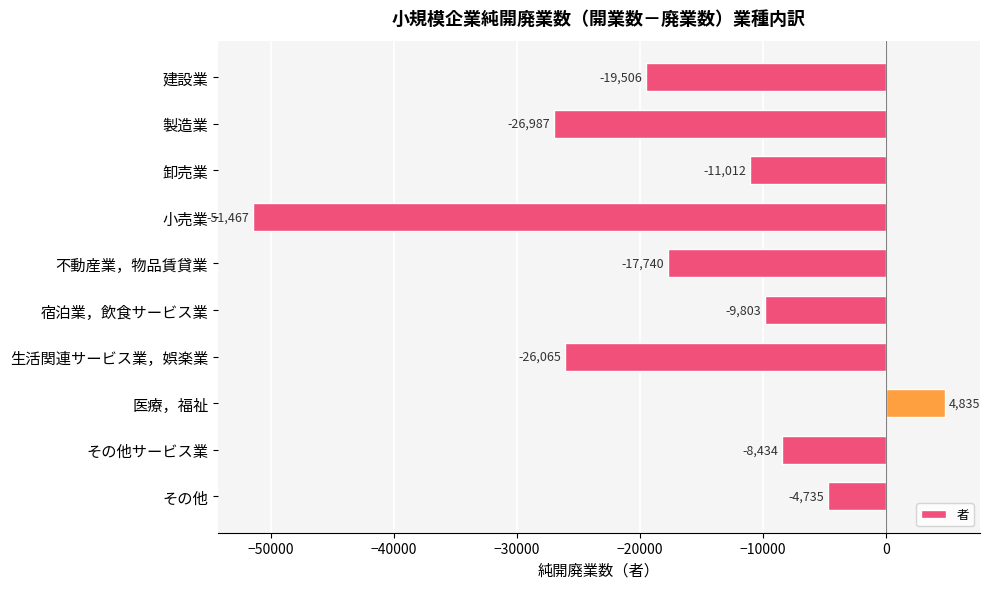

What is the label of the 9th bar from the bottom?

製造業